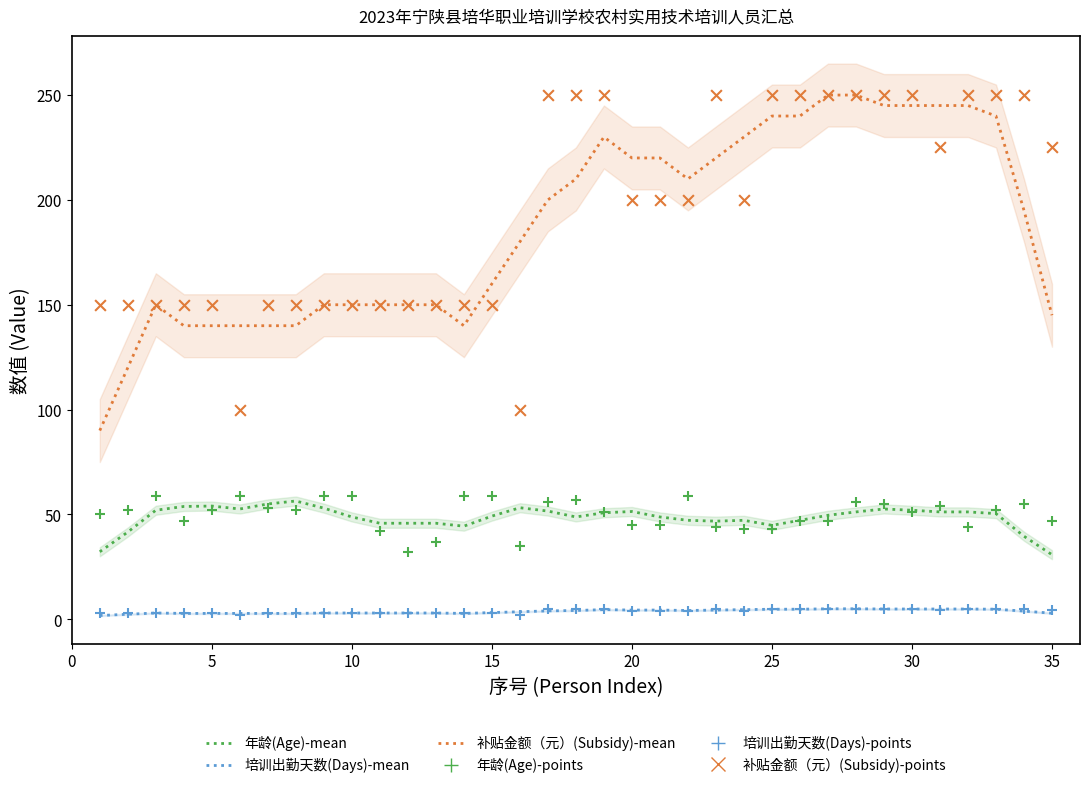

What are all the series names shown in the legend?

年龄(Age)-mean, 培训出勤天数(Days)-mean, 补贴金额（元）(Subsidy)-mean, 年龄(Age)-points, 培训出勤天数(Days)-points, 补贴金额（元）(Subsidy)-points